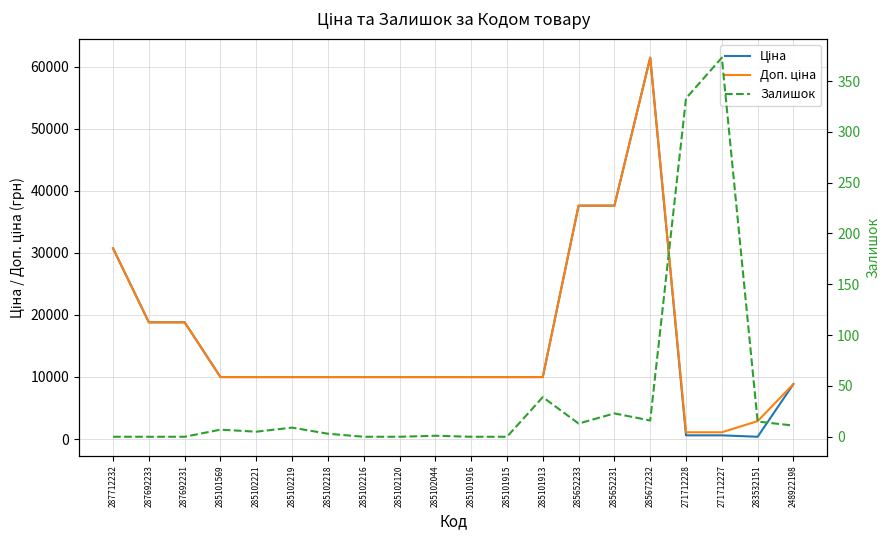

True or false: Залишок and Ціна cross at least once.

False